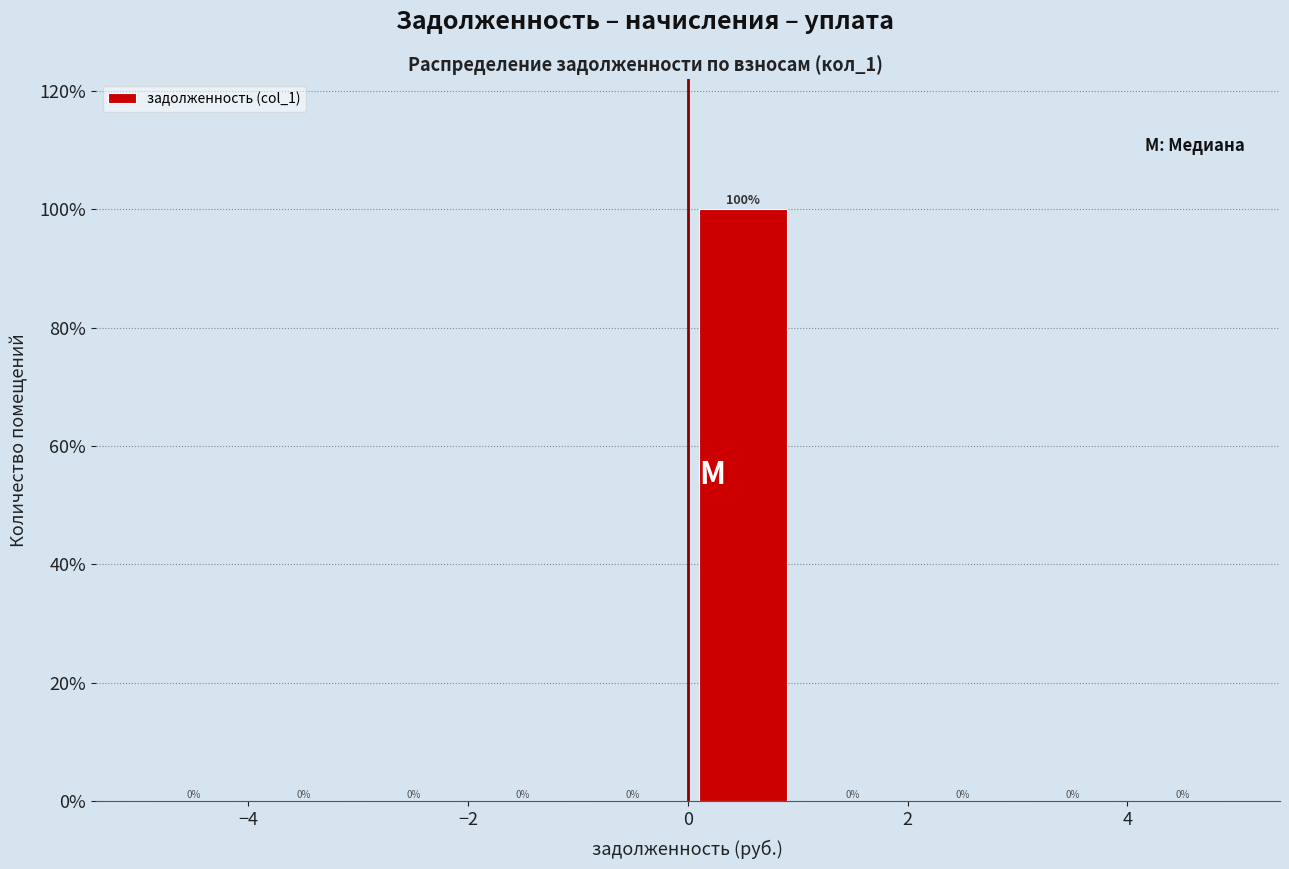

Reading left to right, transcribe this chart: for each bar, give the range it covers on the x-axis and its height.

-5 to -4: 0
-4 to -3: 0
-3 to -2: 0
-2 to -1: 0
-1 to 0: 0
0 to 1: 100
1 to 2: 0
2 to 3: 0
3 to 4: 0
4 to 5: 0